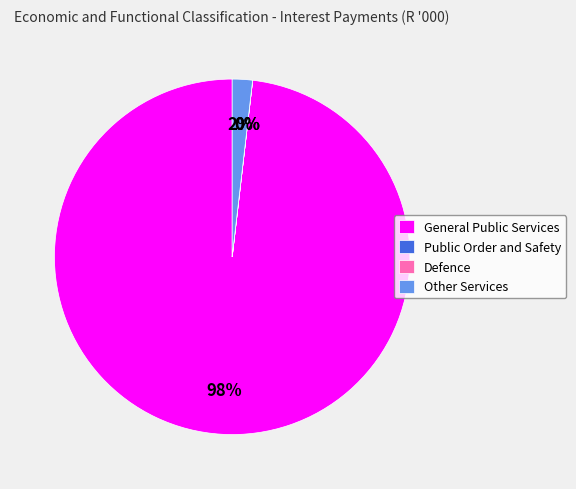

What is the smallest slice in the pie chart?

Defence